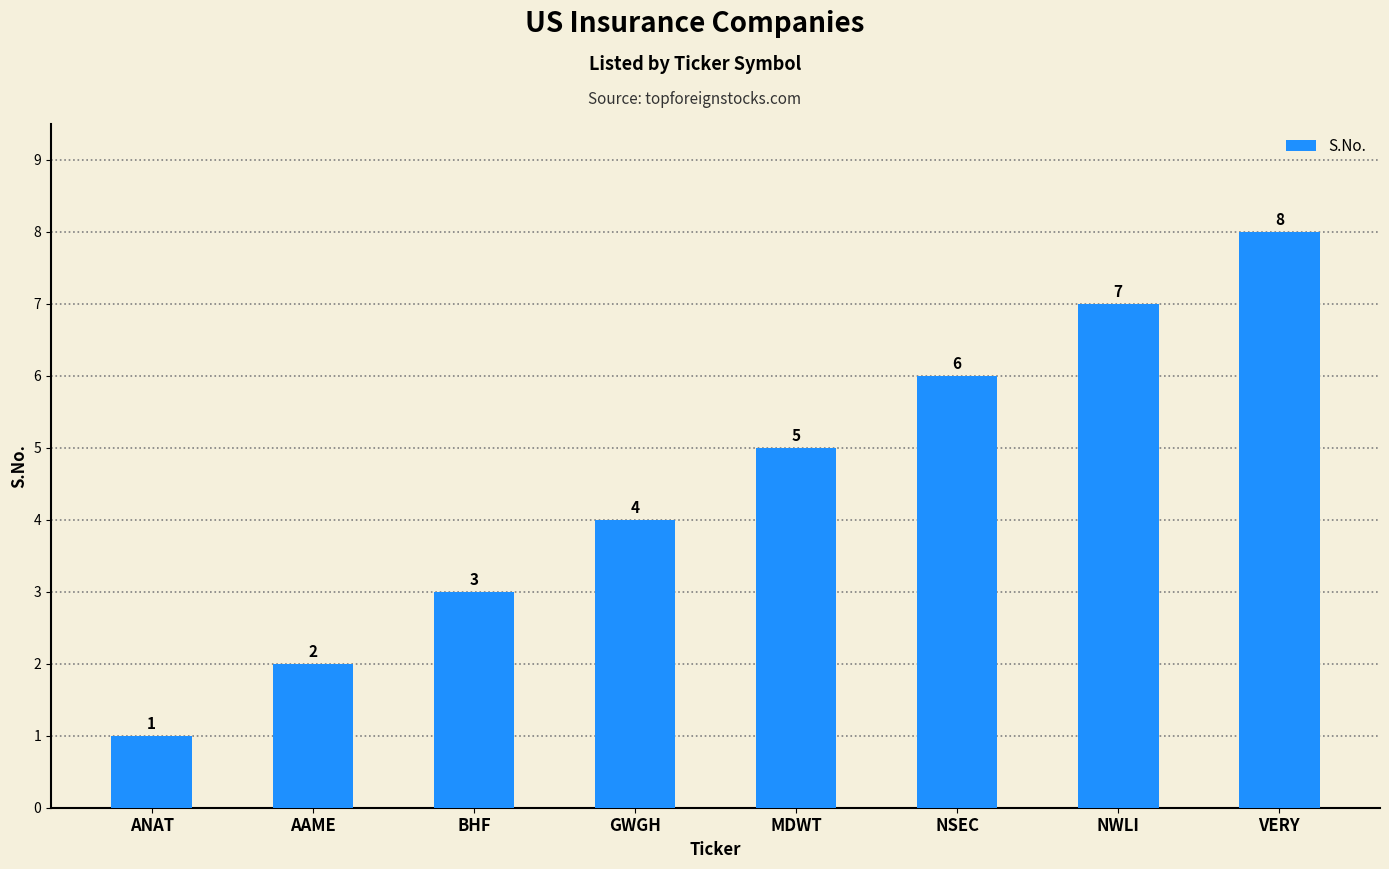

At which label is the value closest to 4?

GWGH